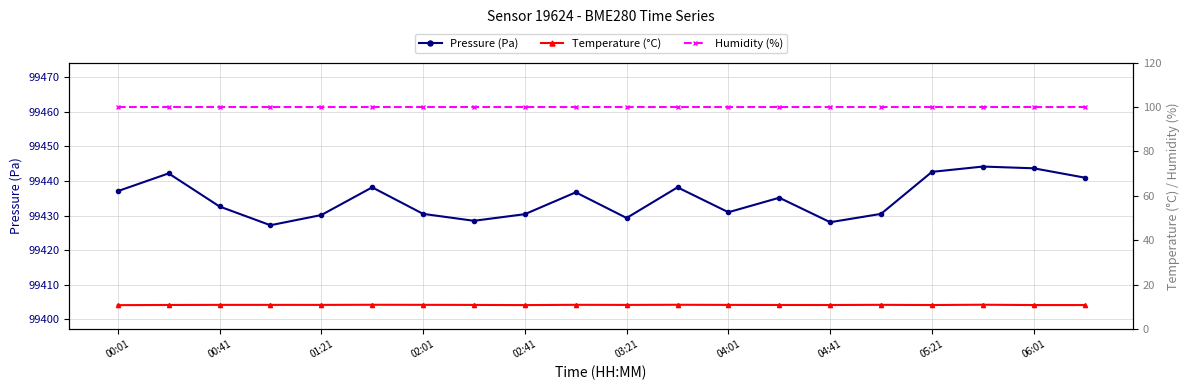

The value of Pressure (Pa) at 02:41 is 163917.3. True or false?

False